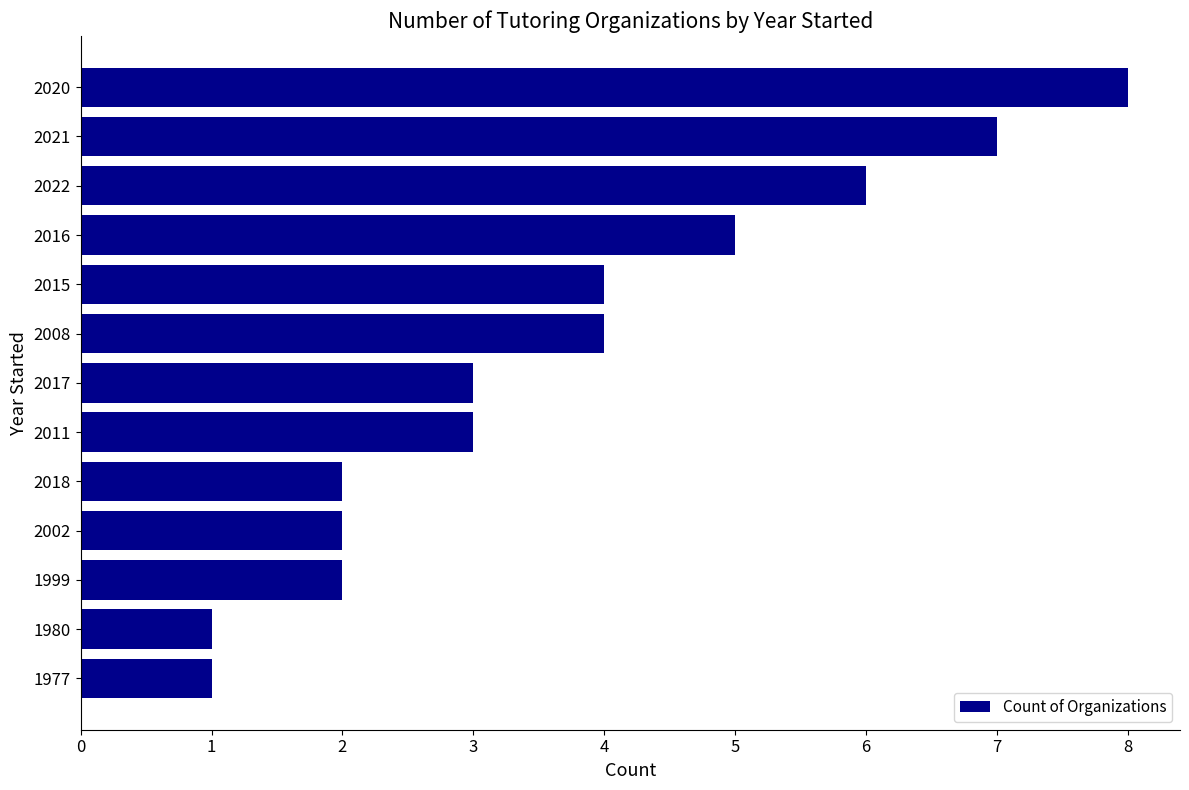

Reading top to bottom, what are all the values shown in this chart?

8	7	6	5	4	4	3	3	2	2	2	1	1